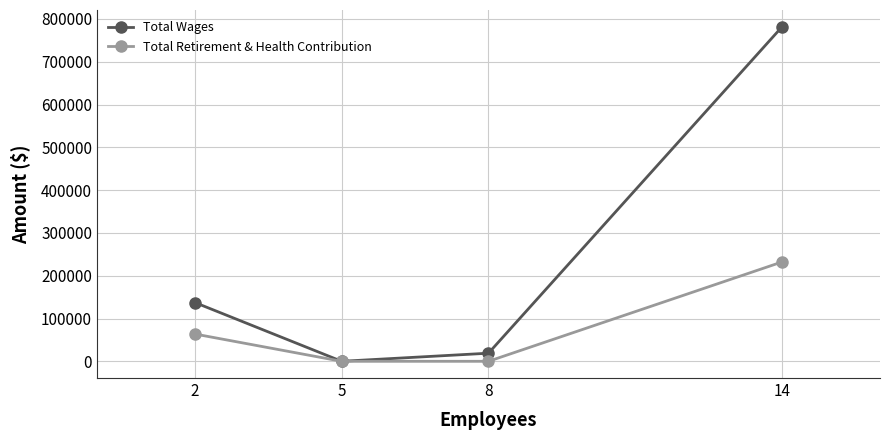

What is the difference between the maximum and minimum values in the Total Wages series?

781818